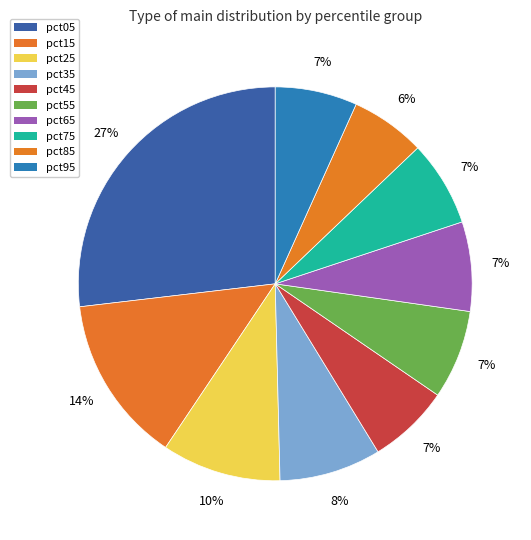

Which category has the smallest portion of the pie?

pct85